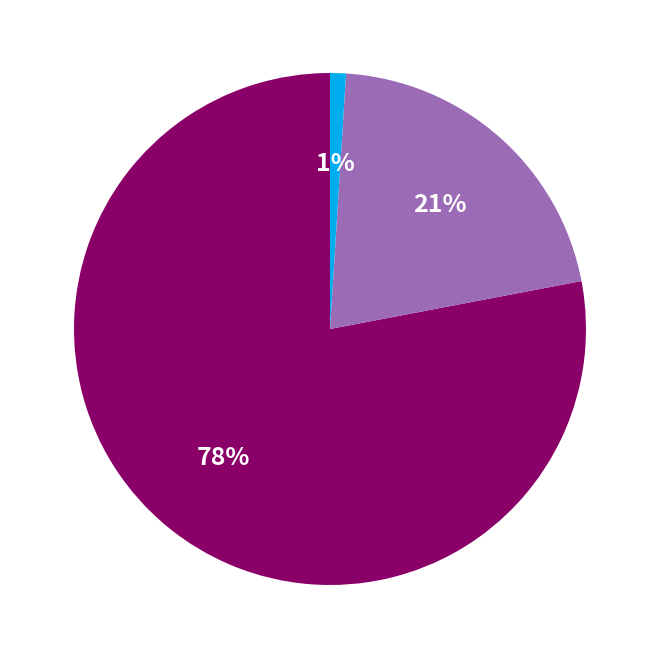

How many segments does this pie chart have?

3